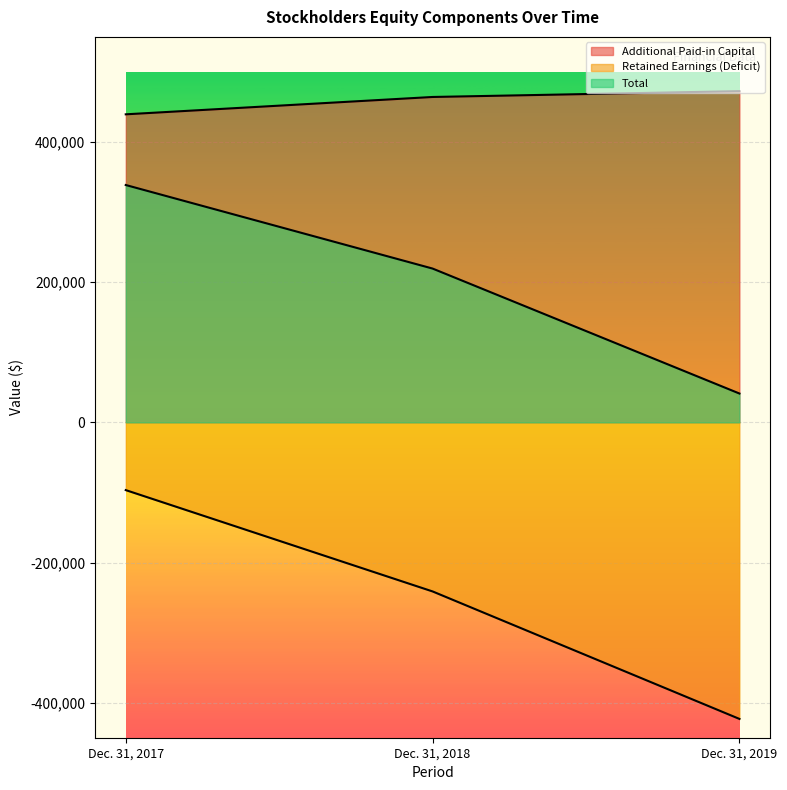

Is the value of Total at Dec. 31, 2018 greater than the value of Retained Earnings (Deficit) at Dec. 31, 2017?

Yes